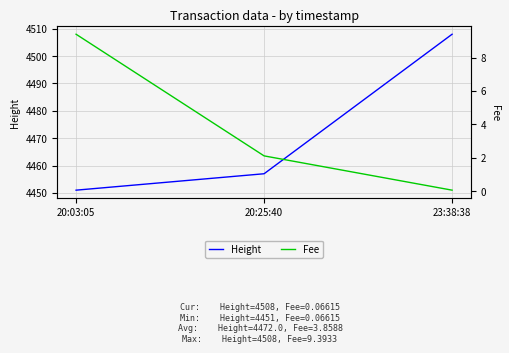

What are all the series names shown in the legend?

Height, Fee